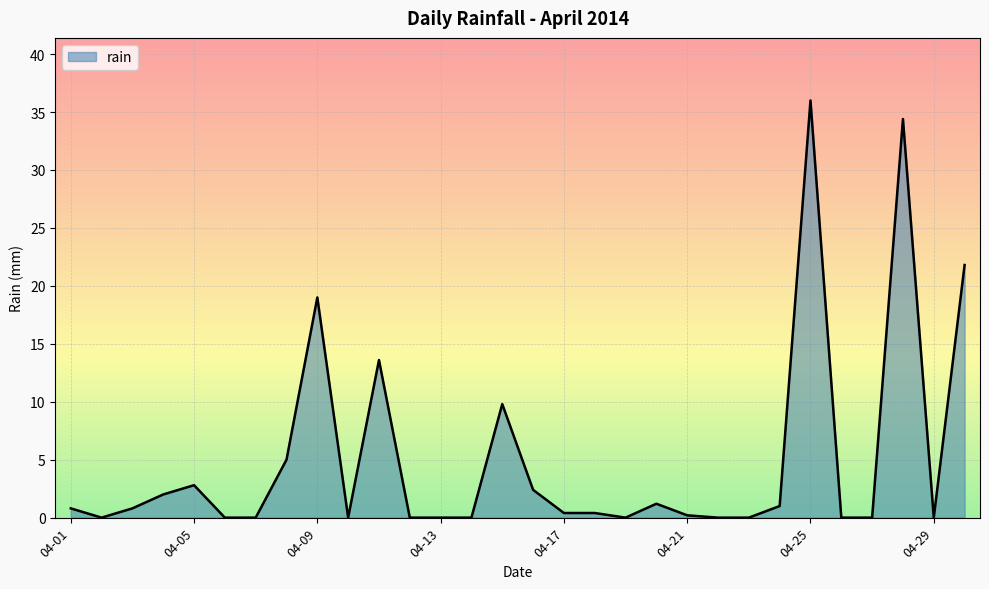

What is the average value?

5.1